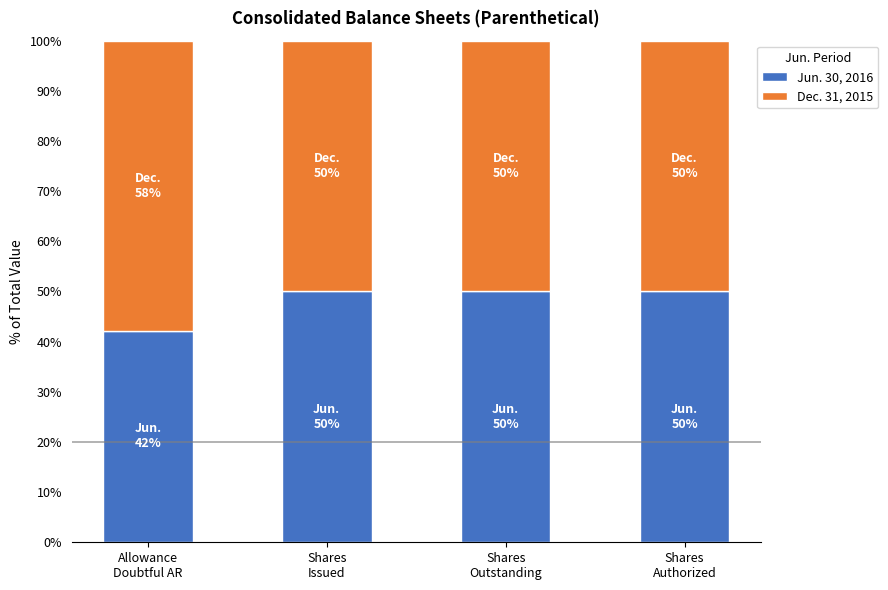

What is the highest value of the Jun. 30, 2016 series?

50.0